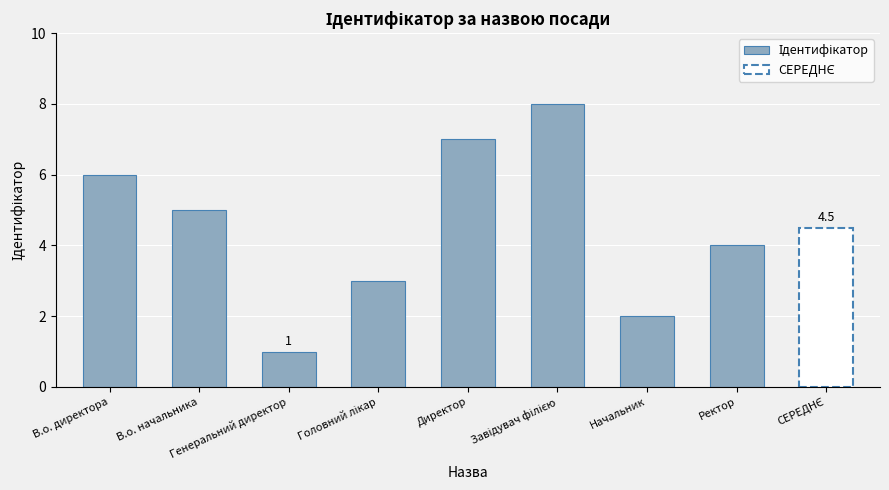

What is the greatest value displayed?

8